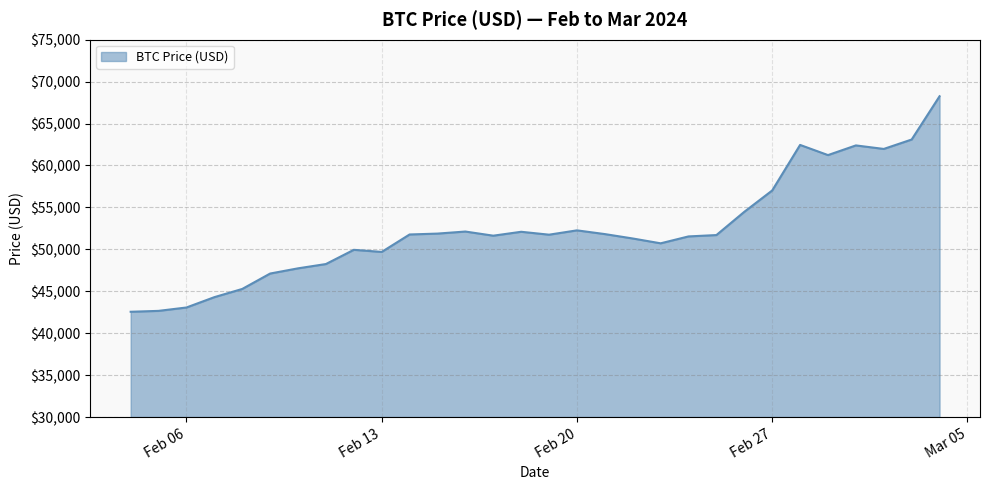

True or false: there are more than 2 points higher than both neighbors.

True